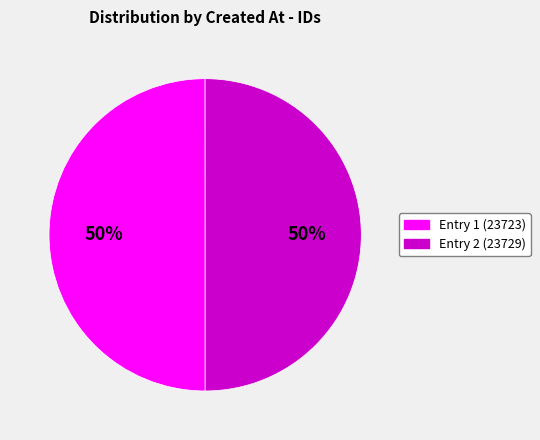

To the nearest percent, what is the average slice percentage?

50%